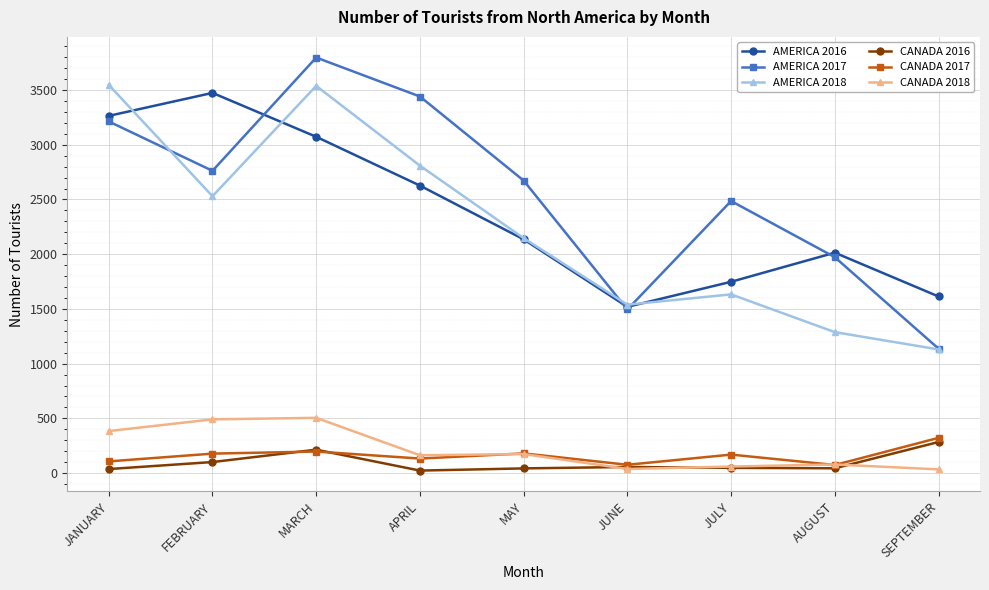

At how many categories does at least one series exceed 363?

9